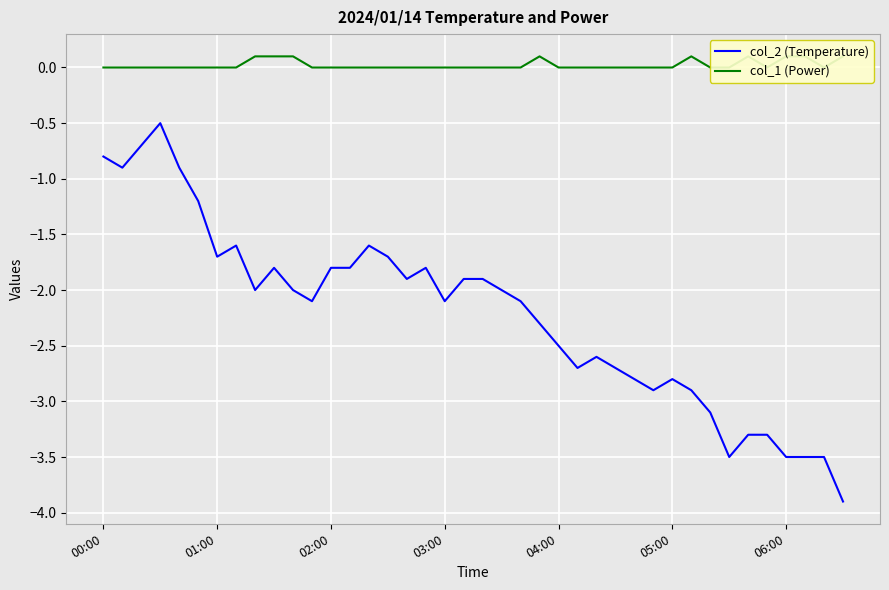

What is the minimum value for col_2 (Temperature)?

-3.9